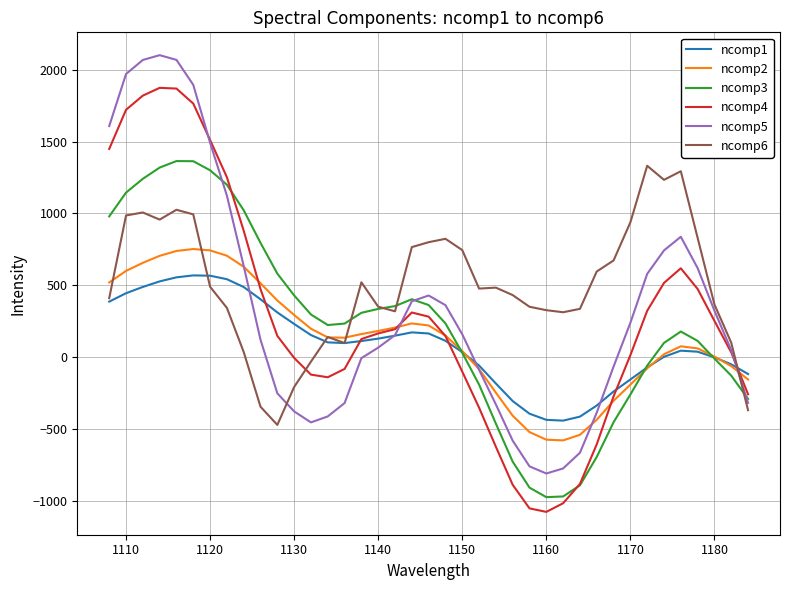

How many distinct data groups are displayed?

6